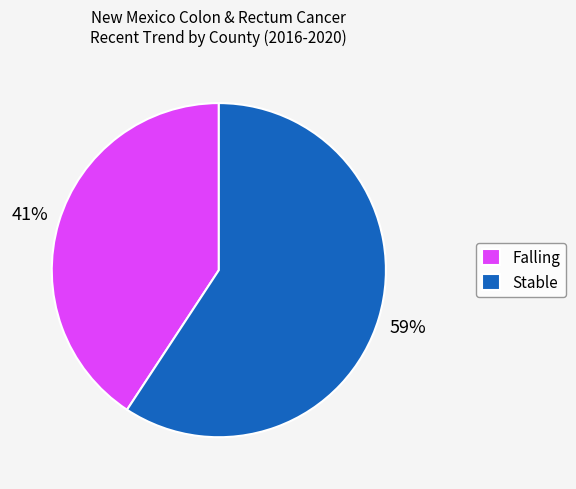

The Stable slice represents 59% of the pie. True or false?

True